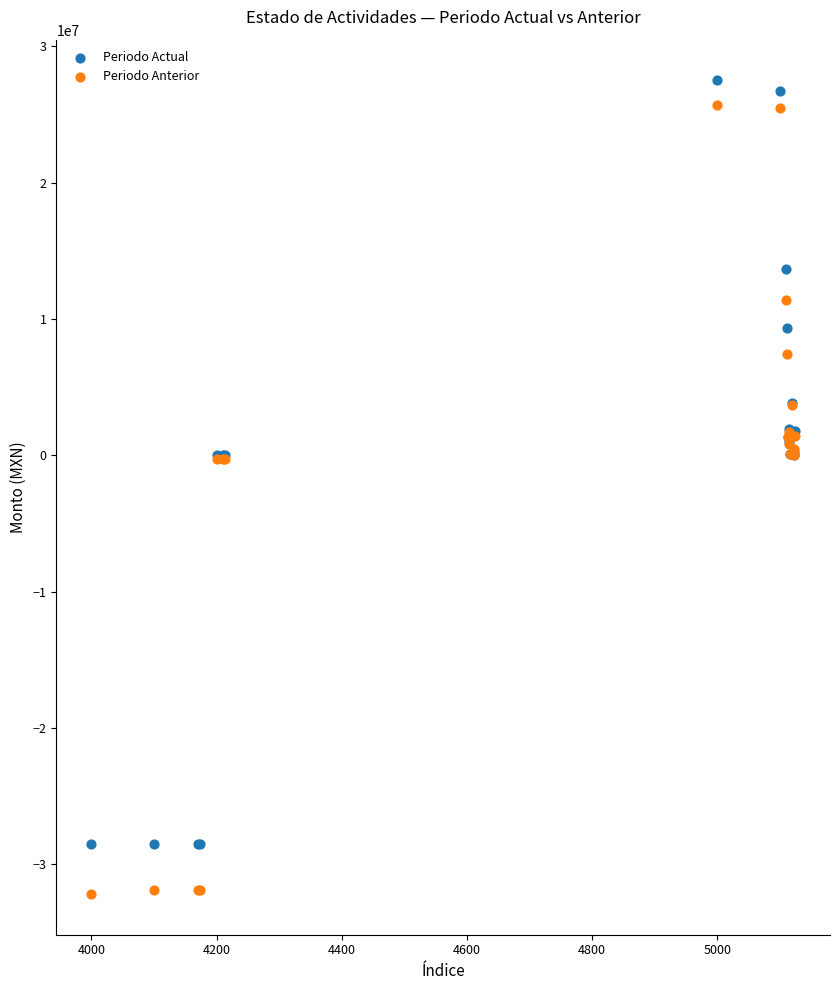

What is the X range (max minus min) for the scatter plot?

1124.0